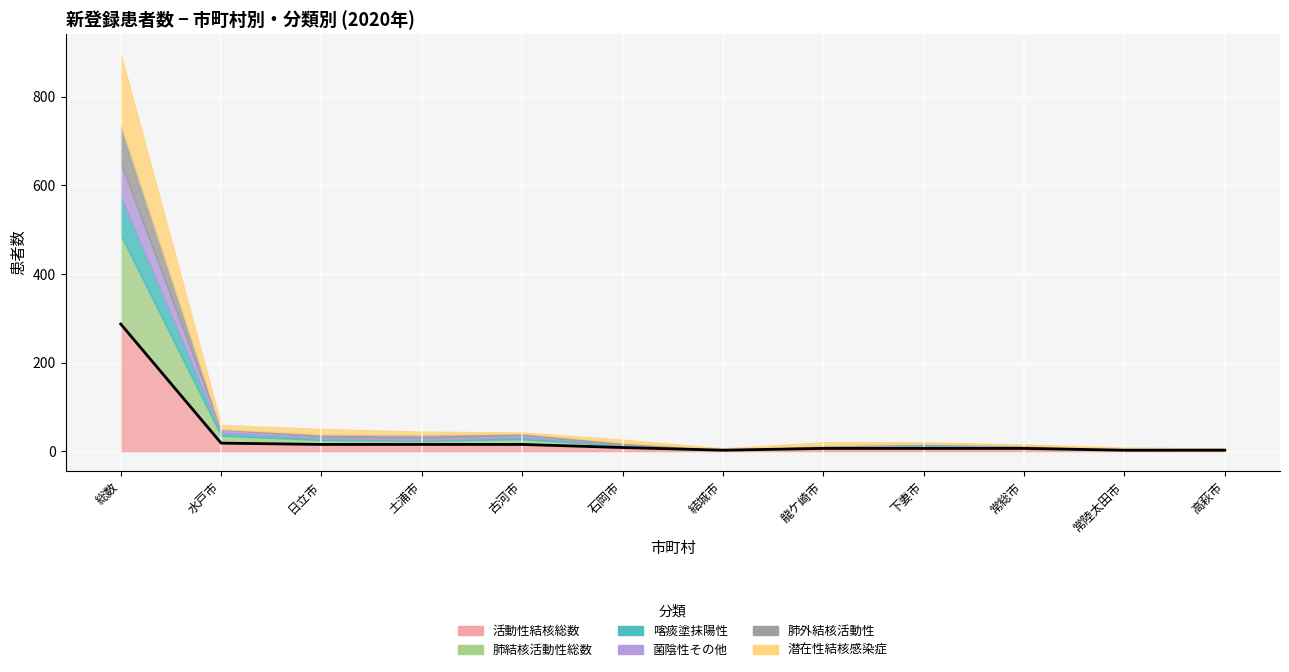

Between 土浦市 and 龍ケ崎市, which is larger?

土浦市